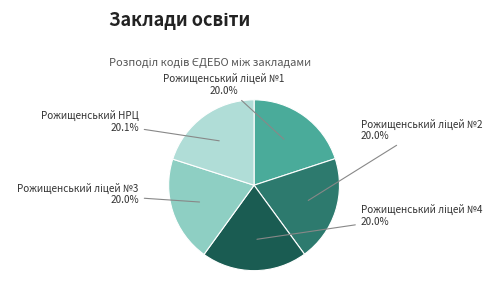

Is there a majority slice in this chart?

No